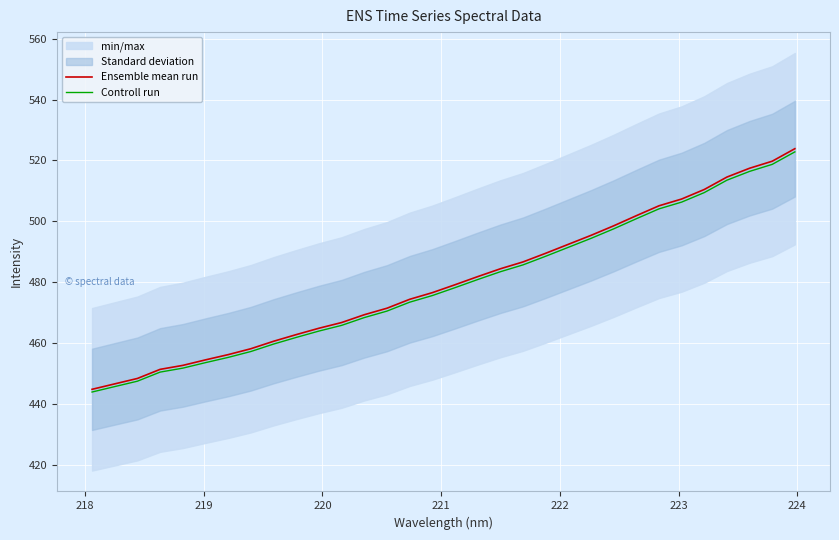

At how many categories does at least one series exceed 503?

7